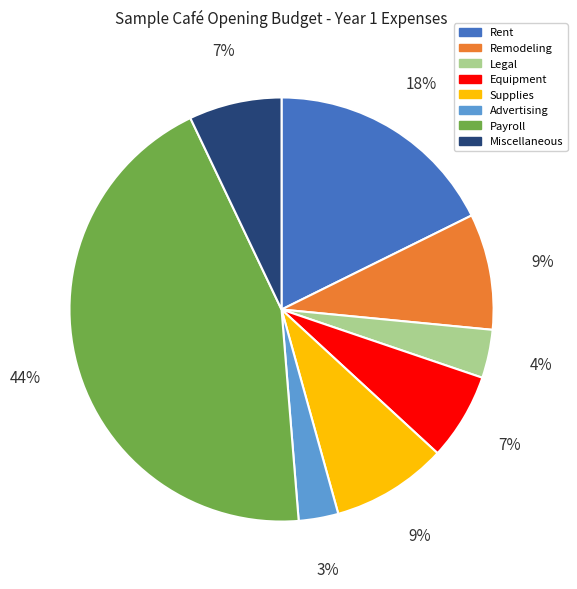

Is it true that Equipment is 7% of the pie?

True